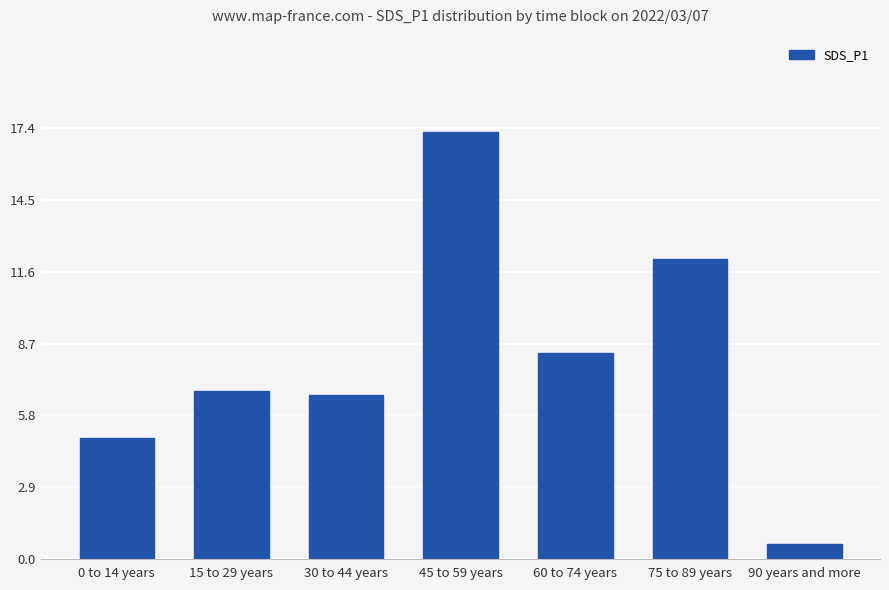

What is the minimum value shown in the chart?

0.6